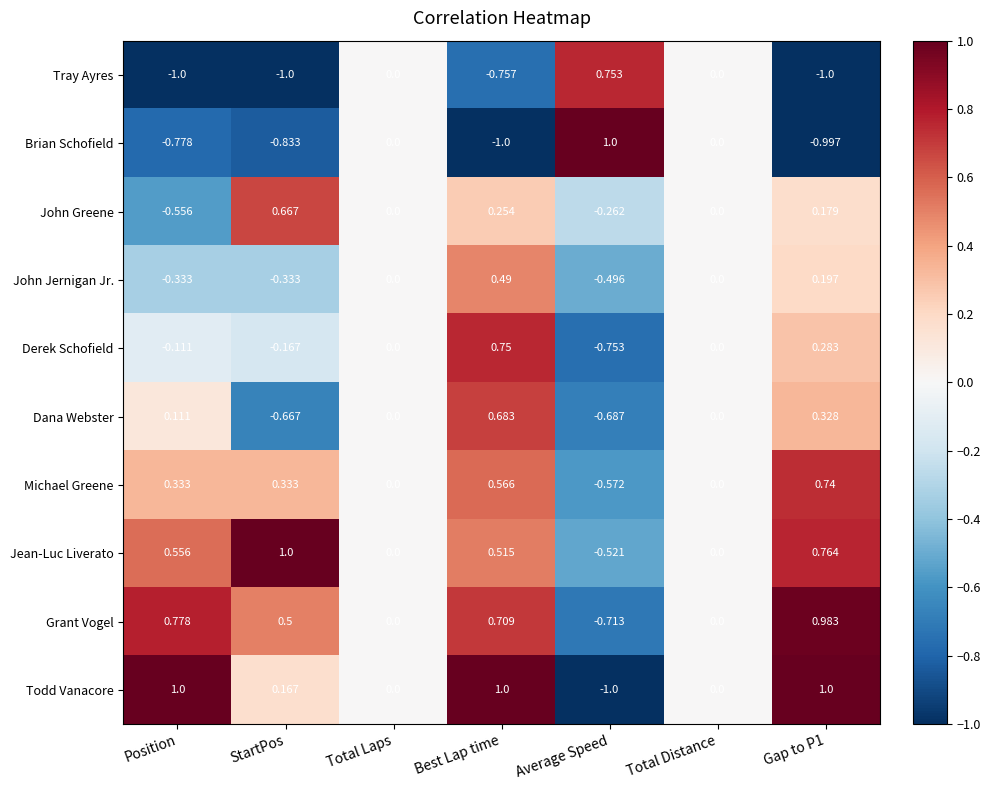

Which category has the highest value in the John Greene series?

StartPos